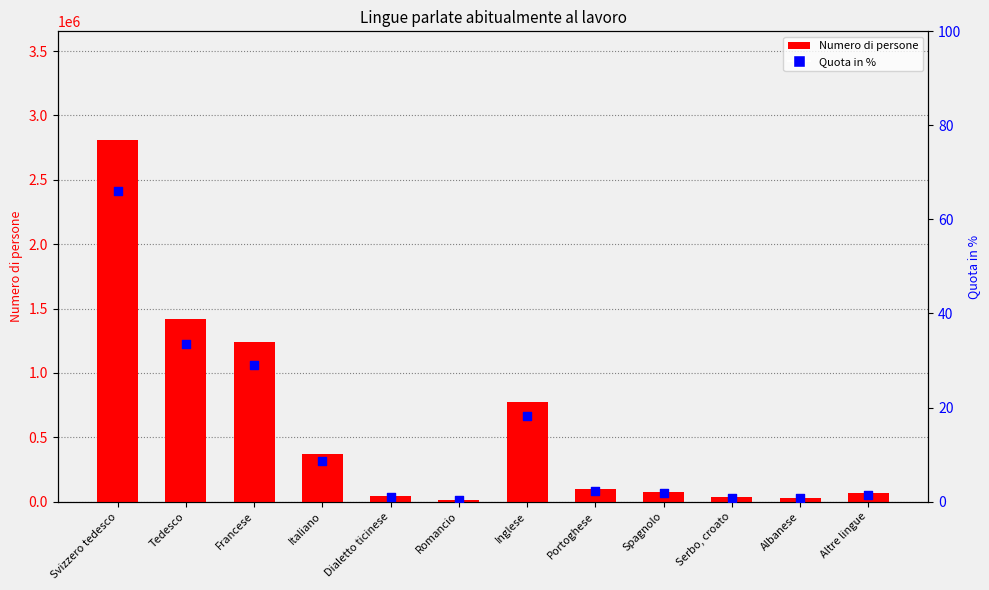

Which series contains the lowest Y value?

Quota in %